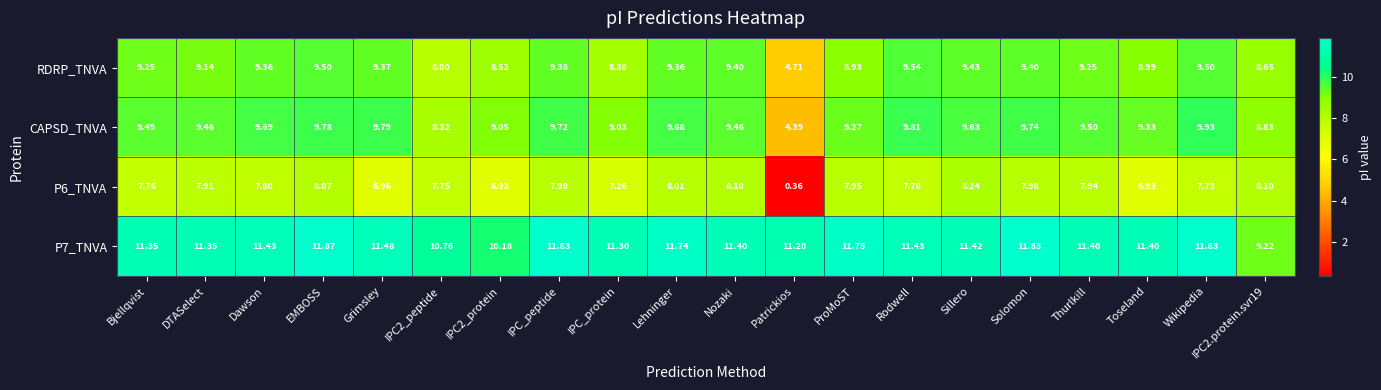

At which category is the sum across all series the highest?

EMBOSS